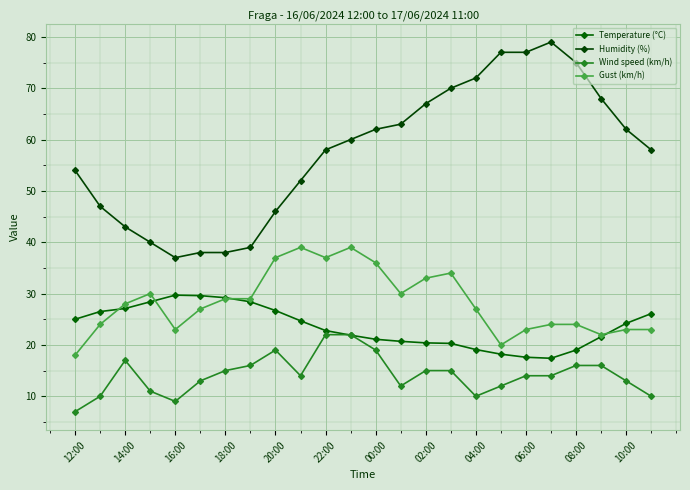

What is the maximum value shown in the chart?

79.0